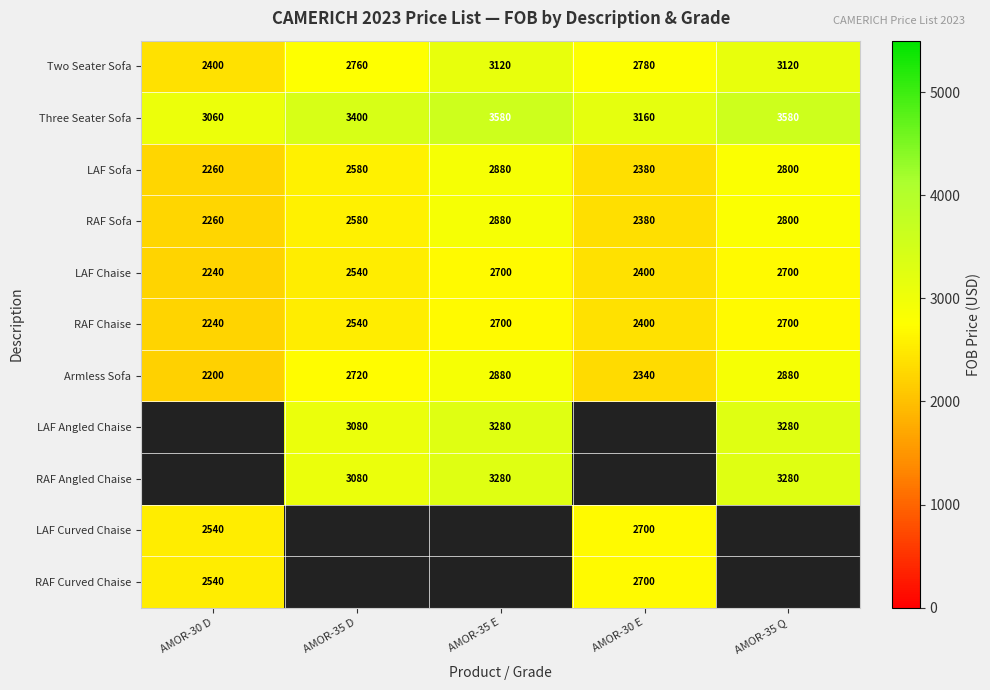

The LAF Chaise series shows 2700 at AMOR-35 E. True or false?

True